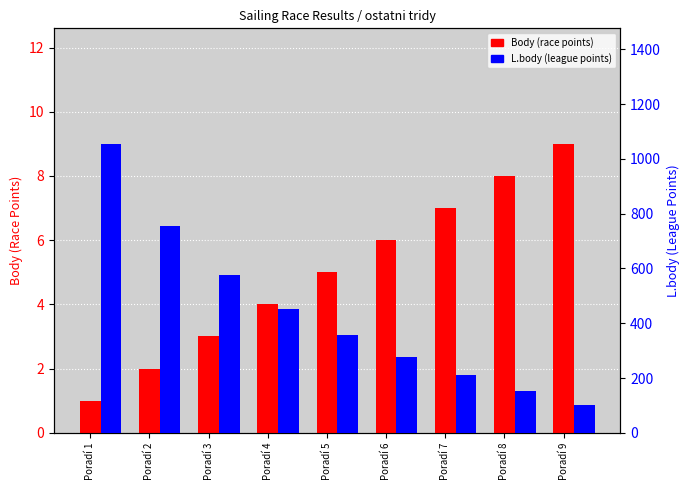

The Body series shows 6 at Poradí 9. True or false?

False